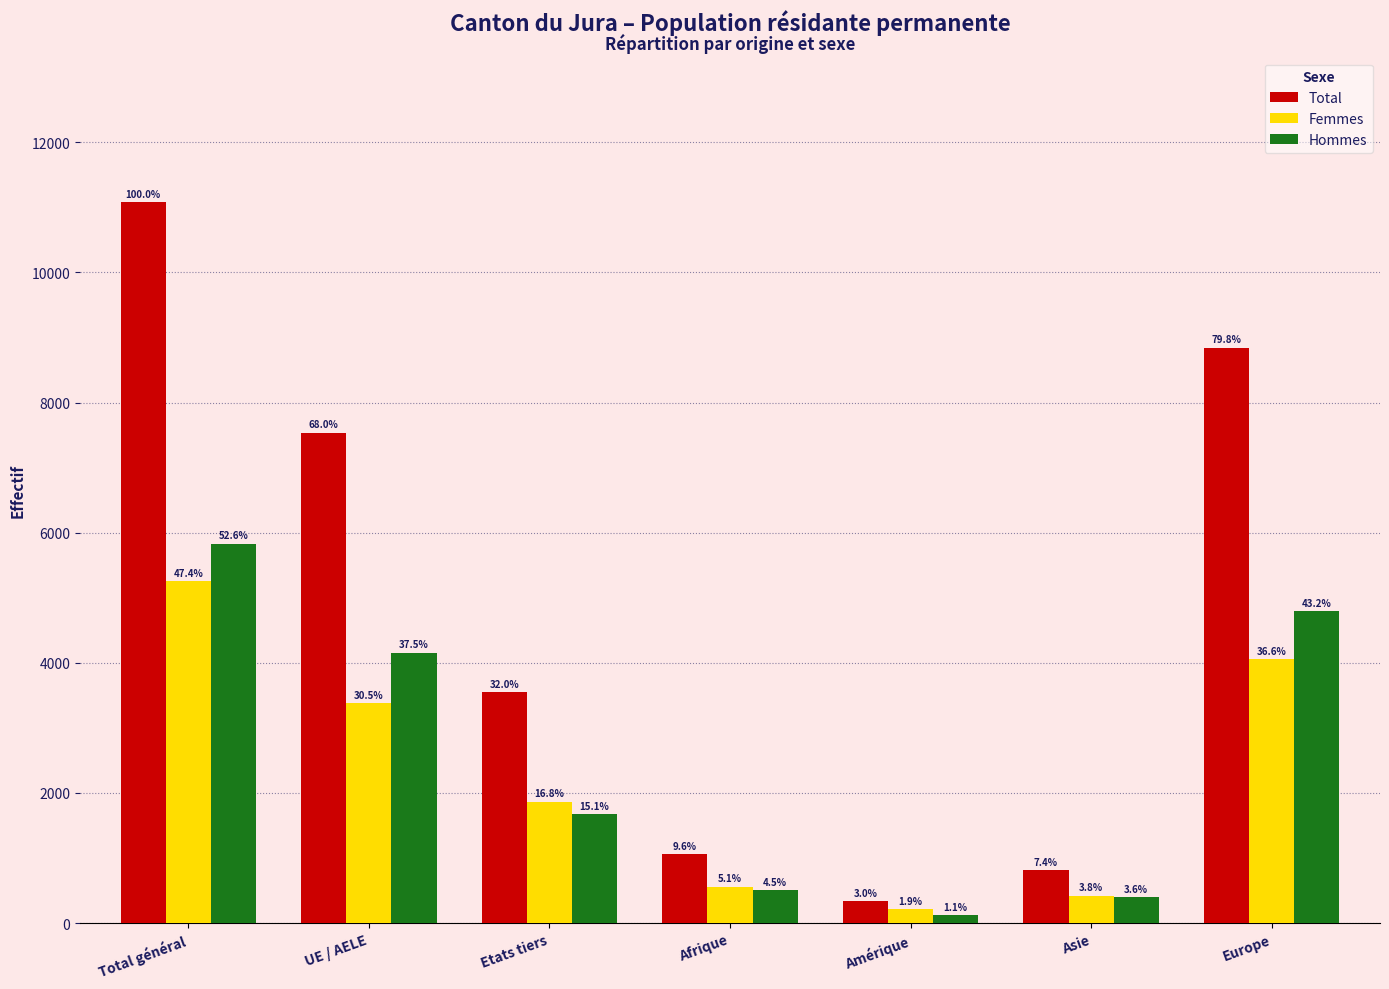

What is the approximate value of Total at Total général?

11083